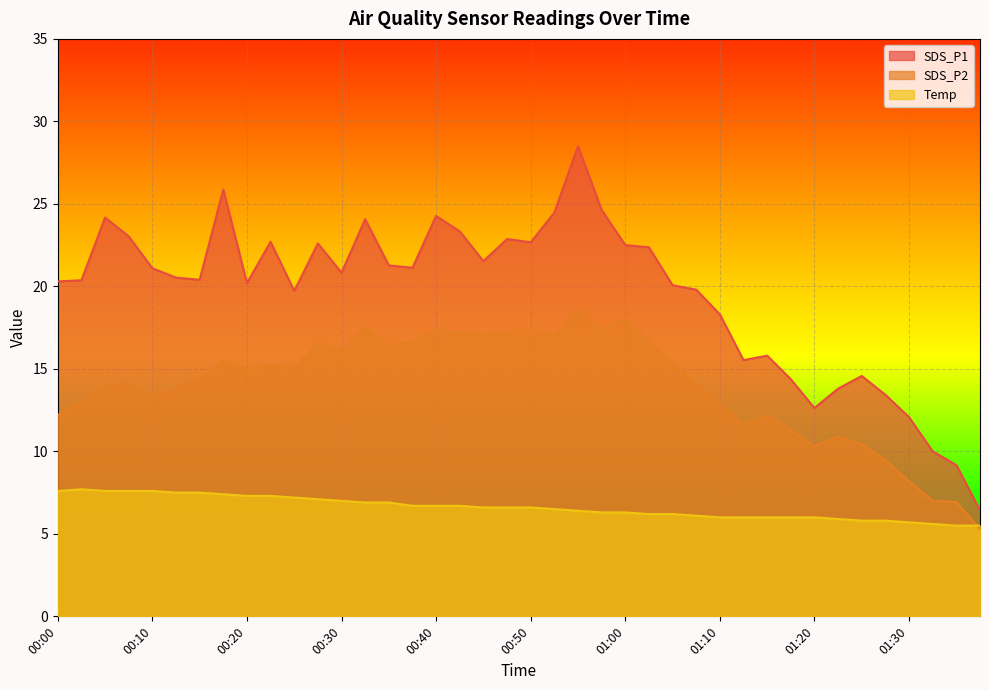

What is the difference between the maximum and minimum values in the SDS_P2 series?

13.3